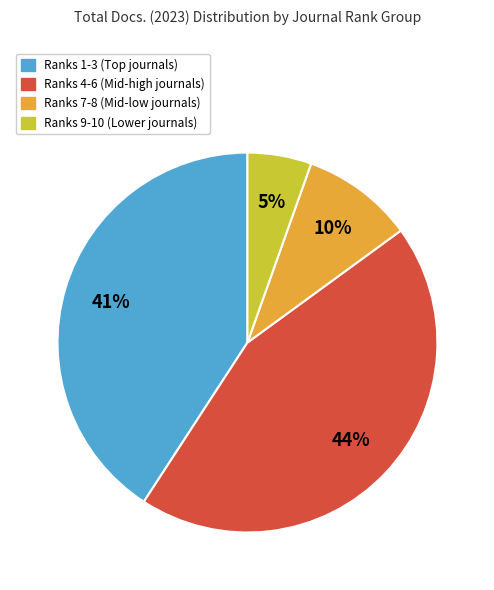

To the nearest percent, what is the average slice percentage?

25%